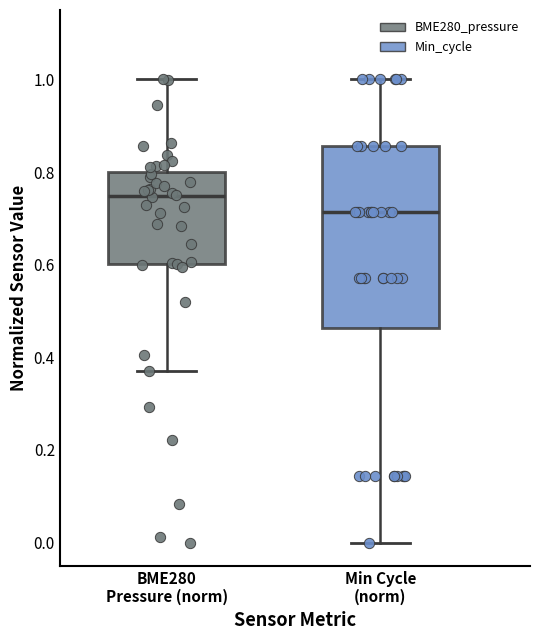

Which box's median line is the highest?

BME280 Pressure (norm)